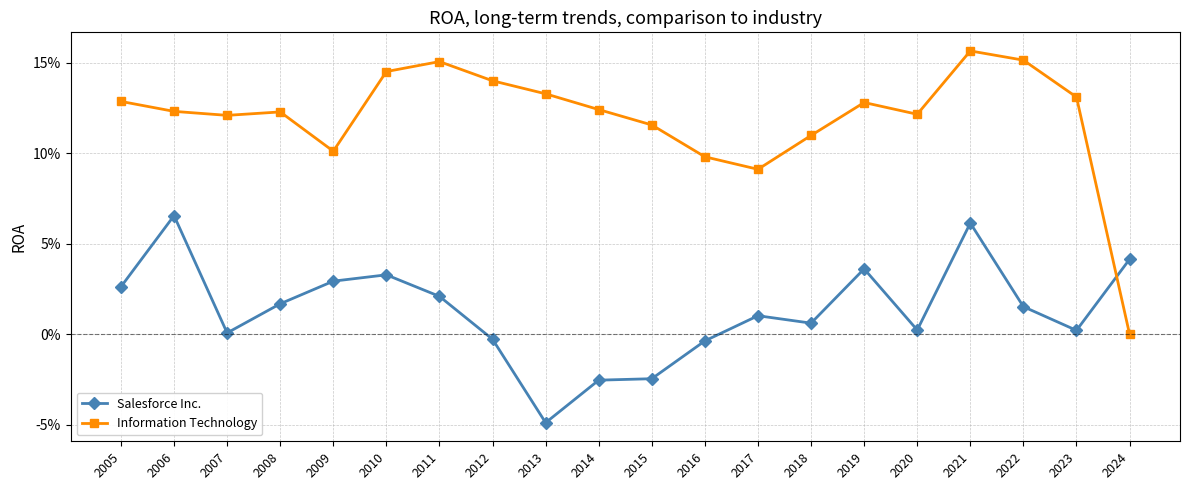

Is this an area chart (filled region under the line)?

No